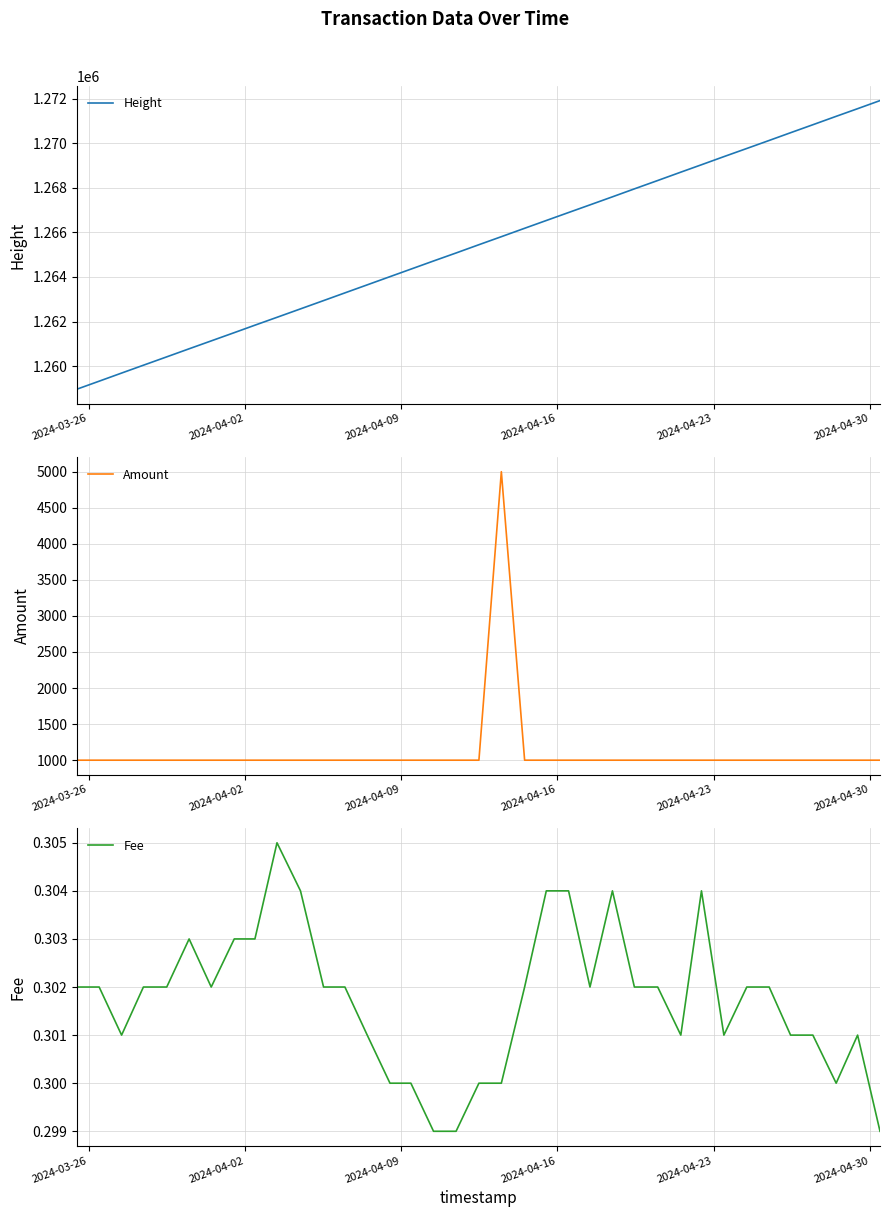

Is the value of Amount at 16 greater than the value of Fee at 32?

Yes